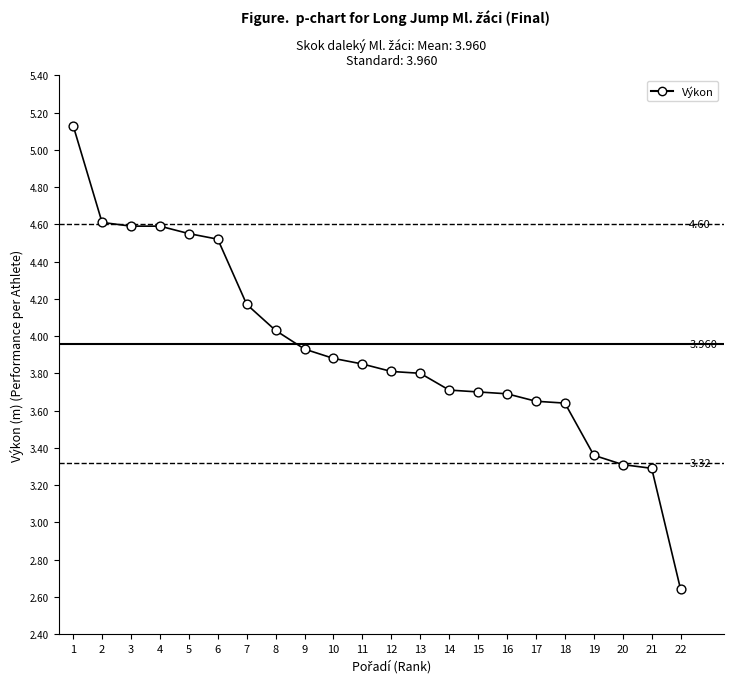

What is the change in value from 18 to 20?

-0.3